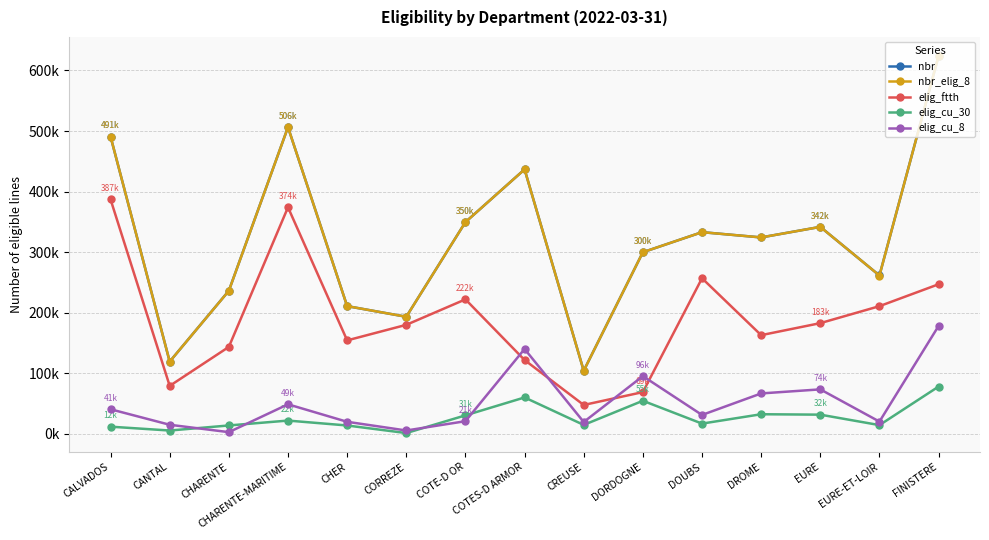

What are all the series names shown in the legend?

nbr, nbr_elig_8, elig_ftth, elig_cu_30, elig_cu_8